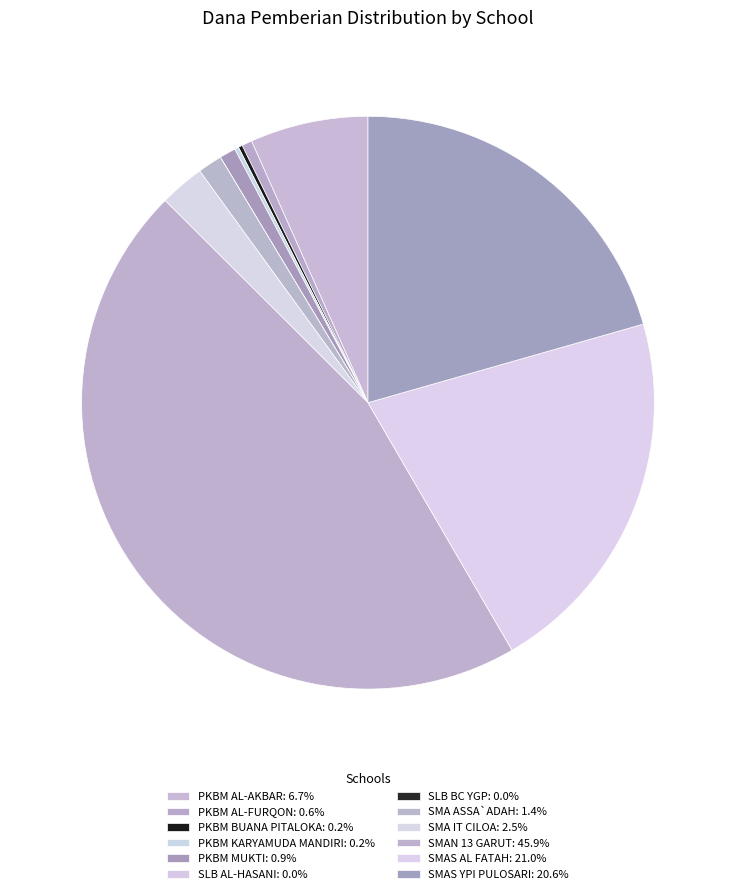

Which slice is the largest?

SMAN 13 GARUT